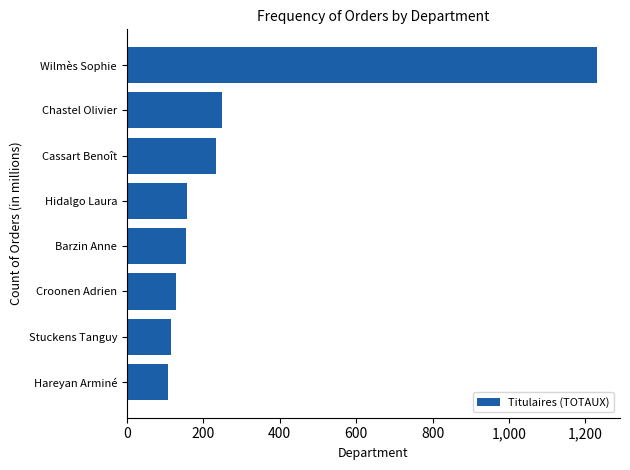

The value at Croonen Adrien is 189. True or false?

False